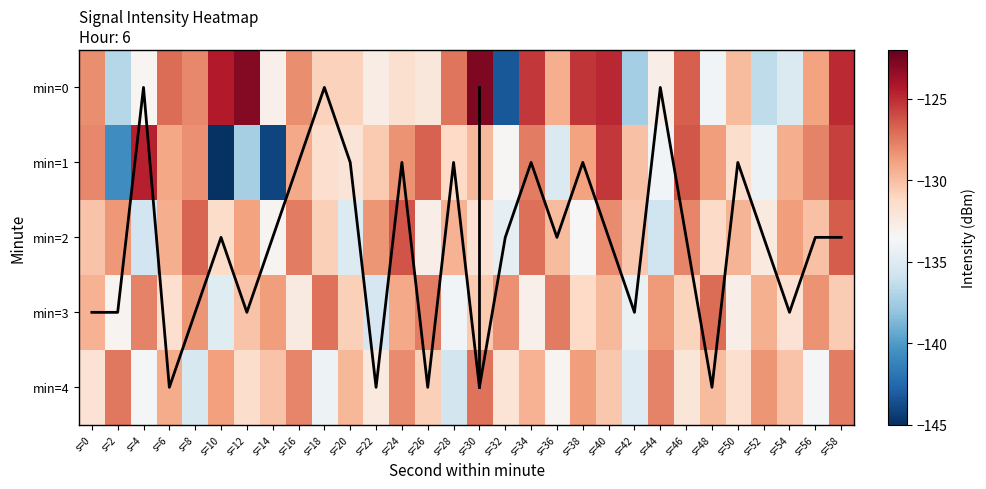

List the labels in order of 0 value, smallest first.

s=32, s=42, s=2, s=52, s=54, s=48, s=4, s=14, s=44, s=22, s=26, s=24, s=20, s=18, s=50, s=36, s=56, s=16, s=0, s=8, s=28, s=6, s=46, s=34, s=38, s=58, s=40, s=10, s=12, s=30